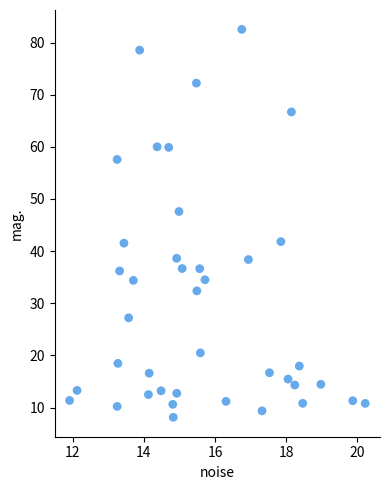

What is the range of Y values (max minus min)?

74.4